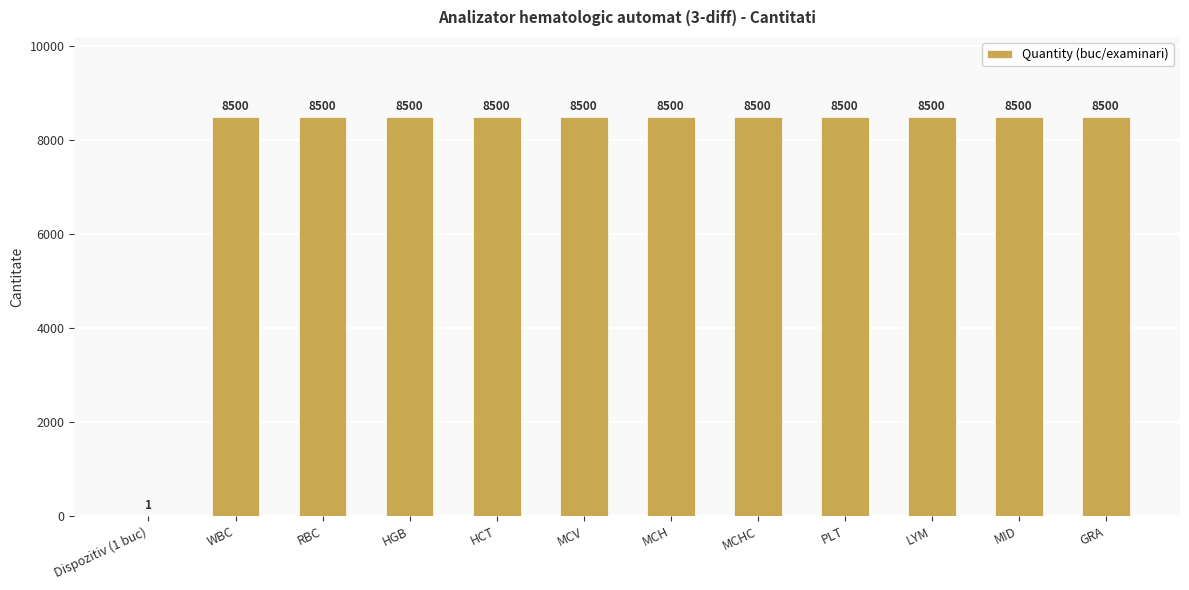

What is the ratio of the value at GRA to the value at MCHC?

1.0